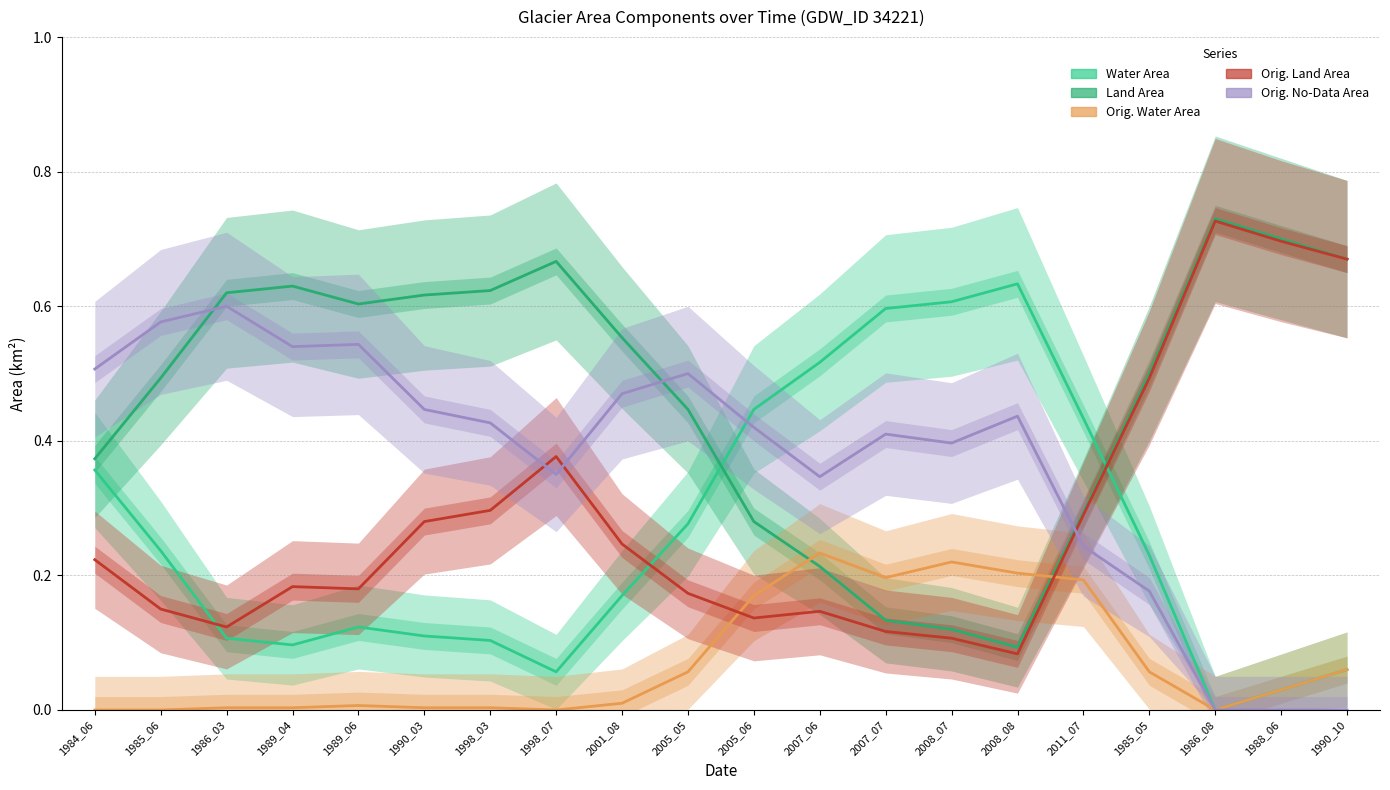

How many interior local valleys does the Orig. Water Area series have?

3